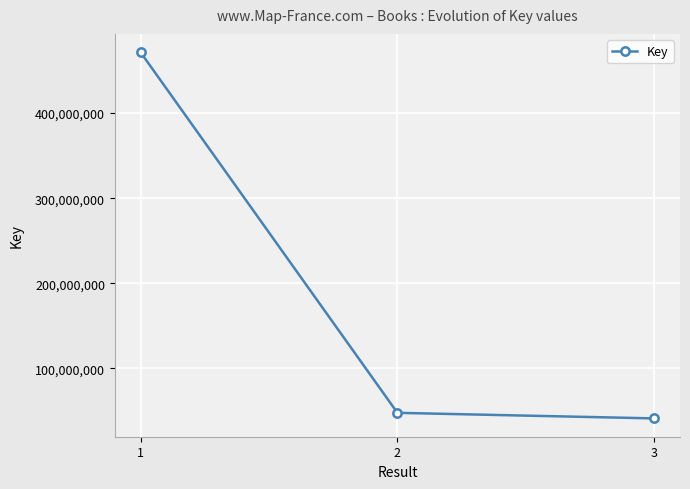

Is this an area chart (filled region under the line)?

No